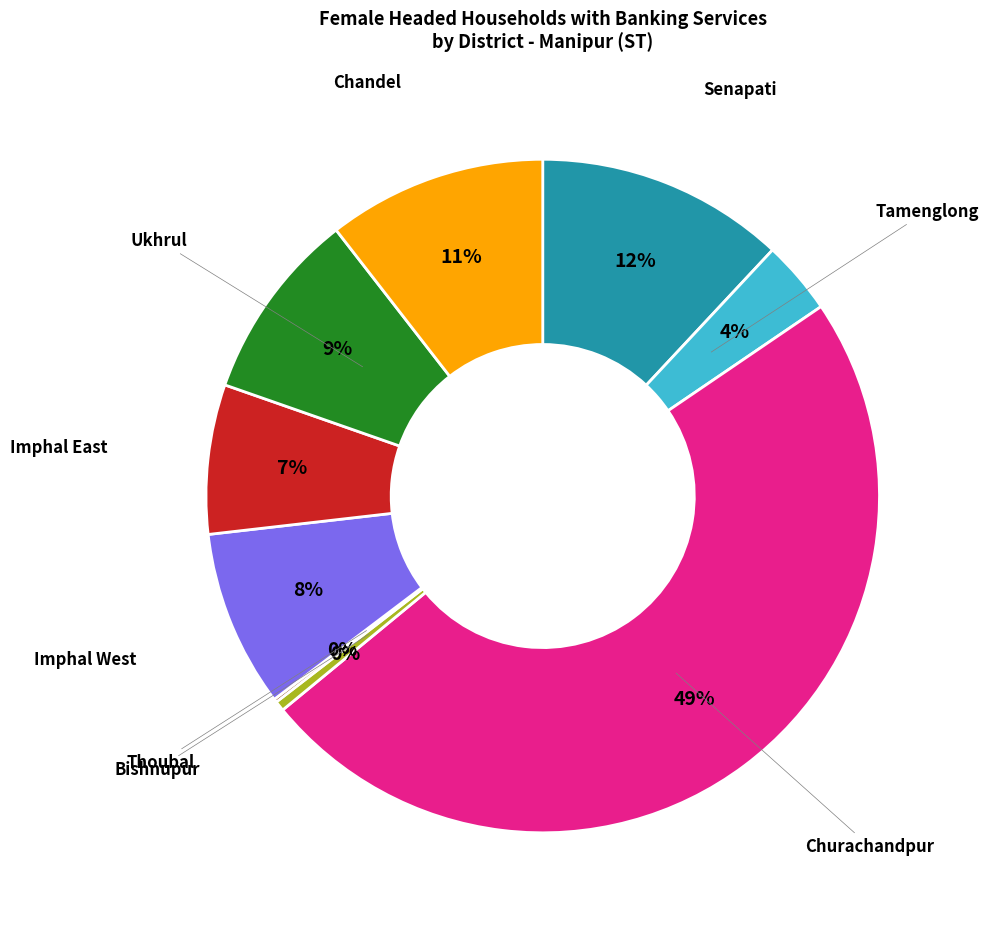

Which category has the biggest portion of the pie?

Churachandpur